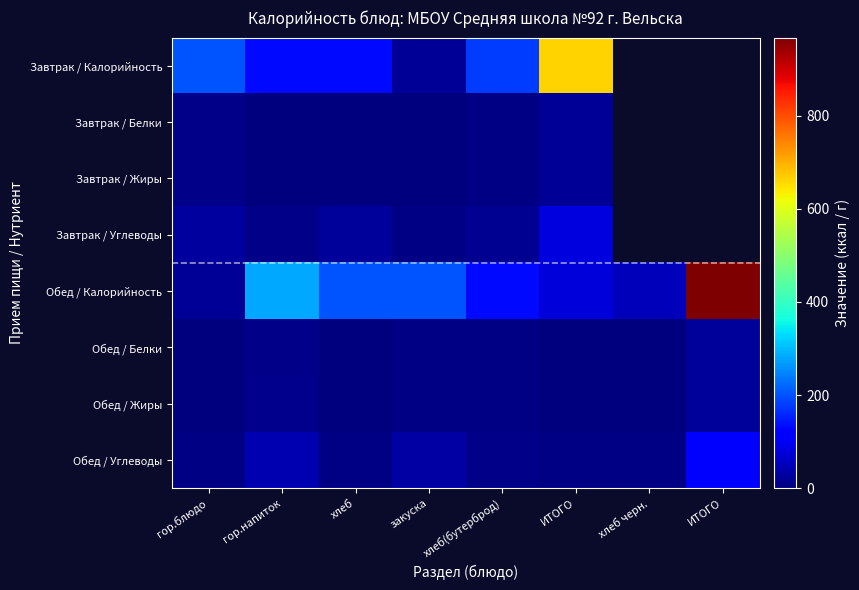

True or false: Обед / Калорийность has a value of 328.6 at ИТОГО.

False